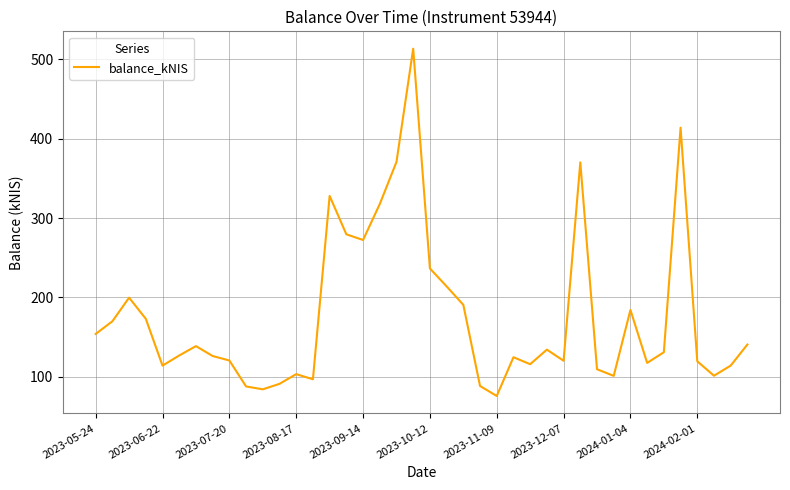

What is the difference between the maximum and minimum values?

437.5